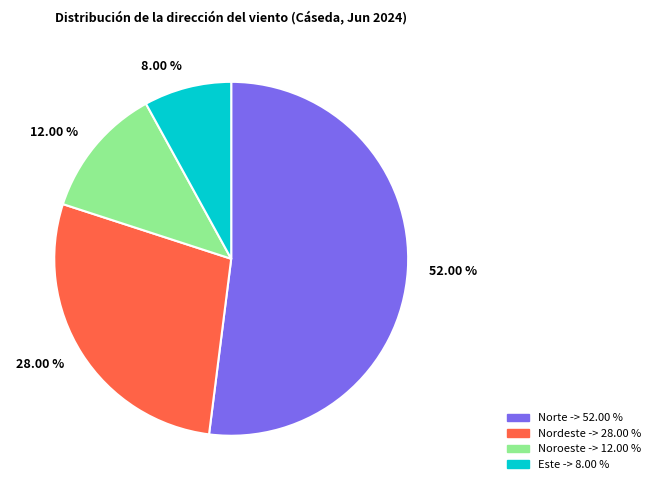

Rank the categories by value from highest to lowest.

52.00 %, 28.00 %, 12.00 %, 8.00 %